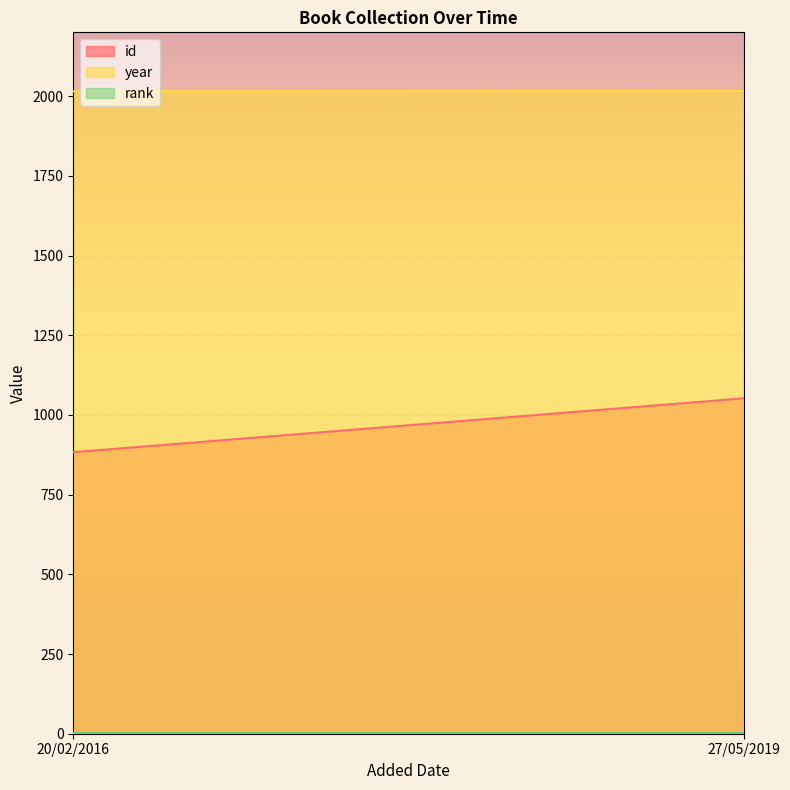

Which series has the largest total across all categories?

year